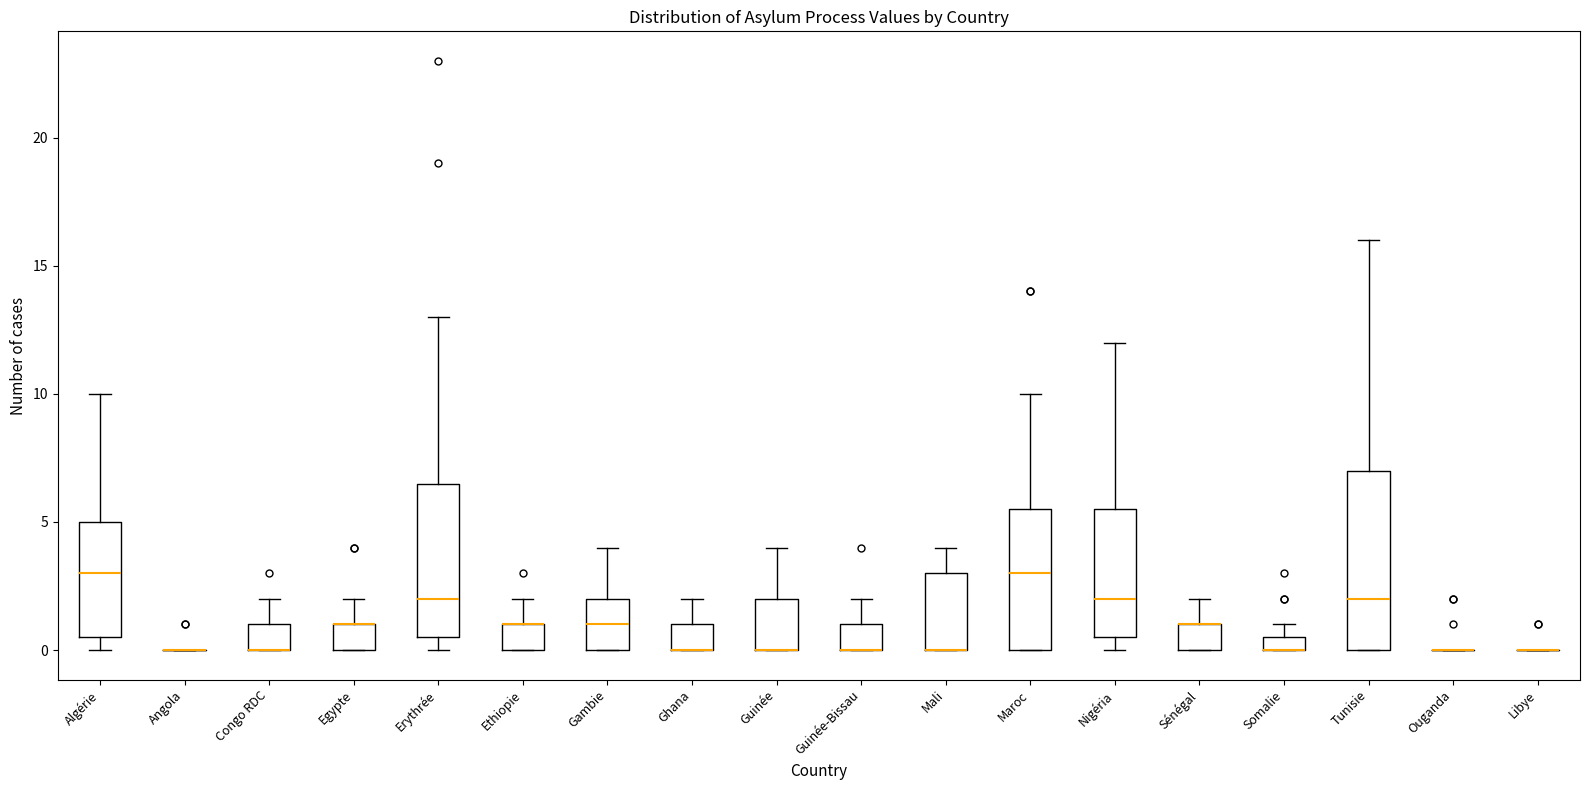

Where does the upper whisker of the box for Ethiopie end on the y-axis? The values are not printed on the chart, so give them approximately, as read against the axis.

2.0